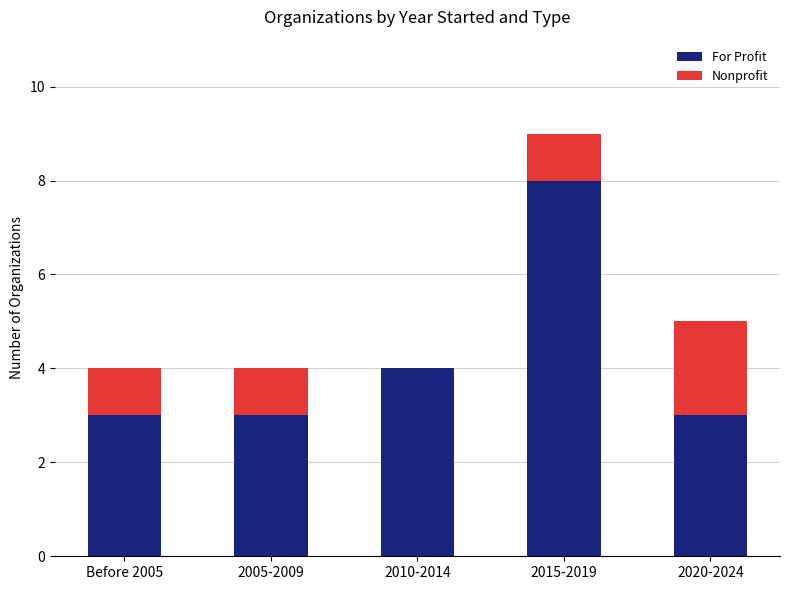

Read the For Profit value at Before 2005.

3